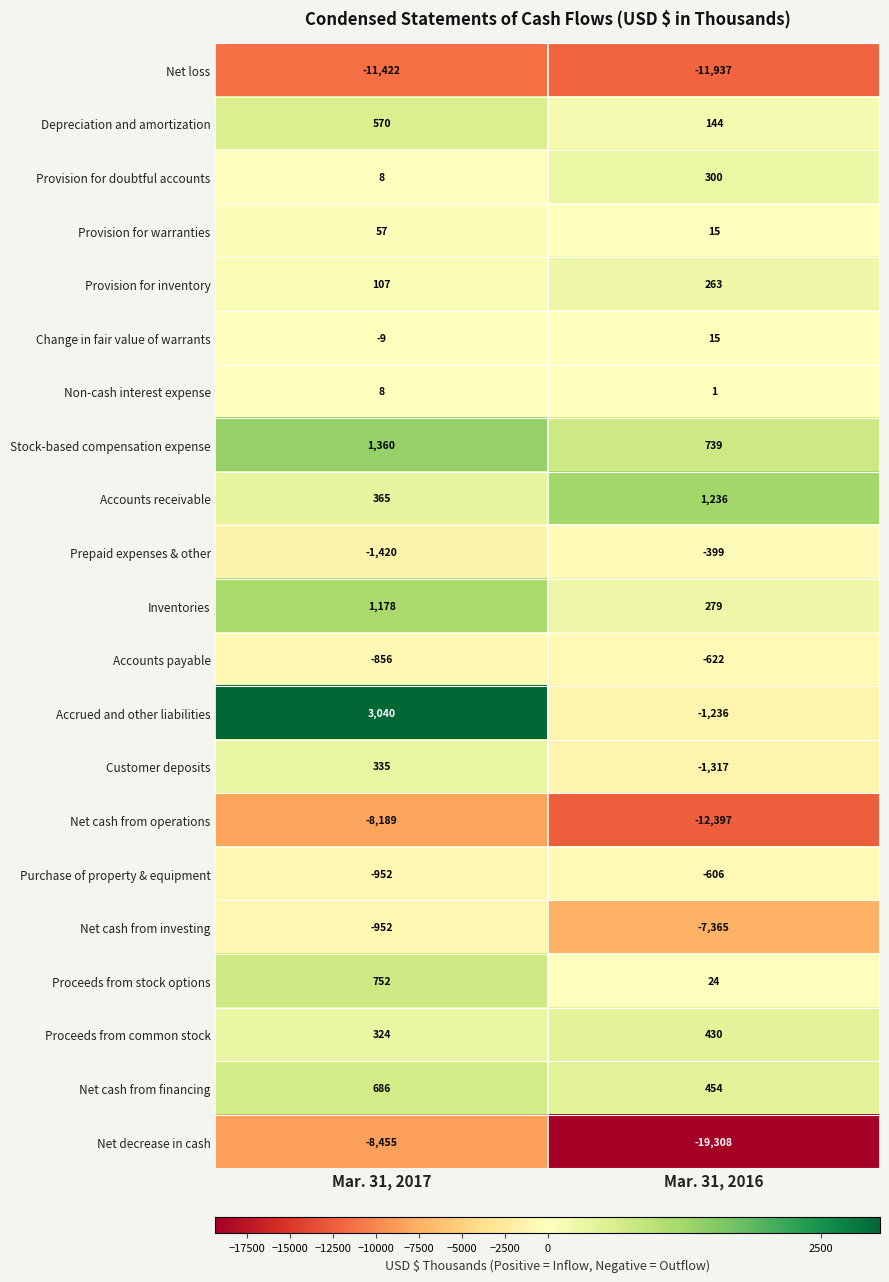

Is it true that Purchase of property & equipment equals -997 at Mar. 31, 2016?

False